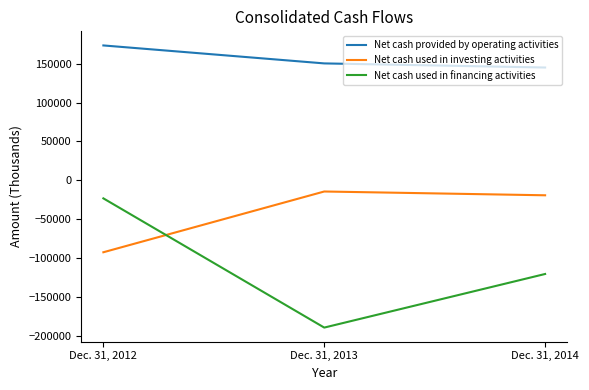

What is the sum of the Net cash used in financing activities values at Dec. 31, 2014 and Dec. 31, 2012?

-143288